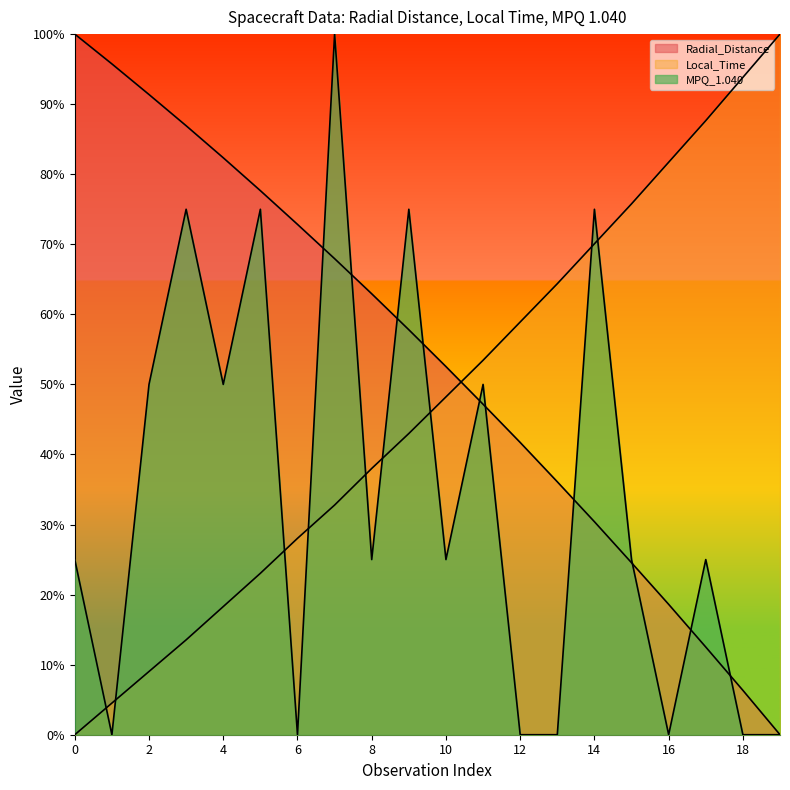

Reading right to left, what are all the values shown in this chart?

Radial_Distance: 0.0	0.1	0.1	0.2	0.2	0.3	0.4	0.4	0.5	0.5	0.6	0.6	0.7	0.7	0.8	0.8	0.9	0.9	1.0	1.0
Local_Time: 1.0	0.9	0.9	0.8	0.8	0.7	0.6	0.6	0.5	0.5	0.4	0.4	0.3	0.3	0.2	0.2	0.1	0.1	0.0	0.0
MPQ_1.040: 0.0	0.0	0.2	0.0	0.2	0.8	0.0	0.0	0.5	0.2	0.8	0.2	1.0	0.0	0.8	0.5	0.8	0.5	0.0	0.2